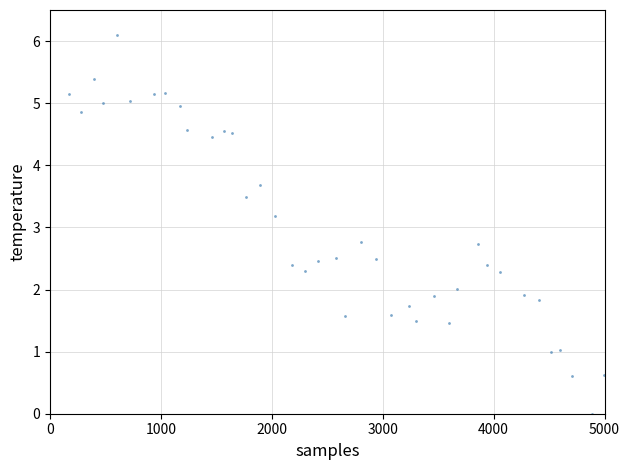

What is the range of Y values (max minus min)?

6.1